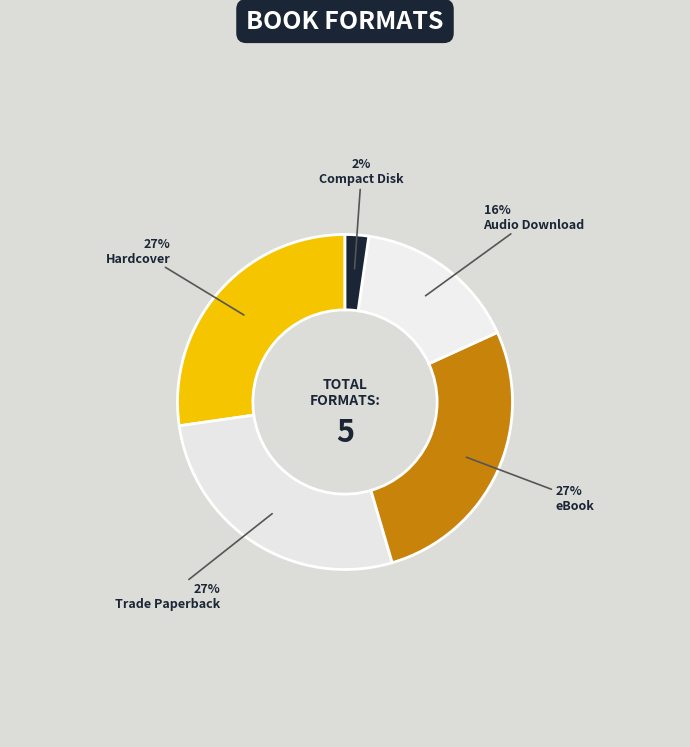

What percentage is the eBook slice, to the nearest percent?

27%